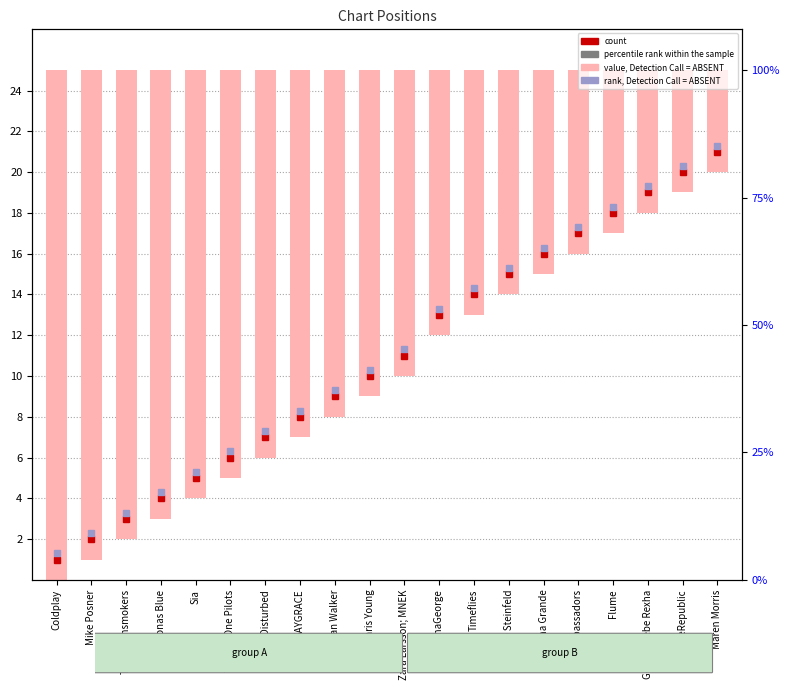

List the labels in order of value, smallest first.

Maren Morris, OneRepublic, G-Eazy; Bebe Rexha, Flume, X Ambassadors, Ariana Grande, Hailee Steinfeld, Timeflies, AlunaGeorge, Zara Larsson; MNEK, Chris Young, Alan Walker, SAYGRACE, Disturbed, Twenty One Pilots, Sia, Jonas Blue, The Chainsmokers, Mike Posner, Coldplay